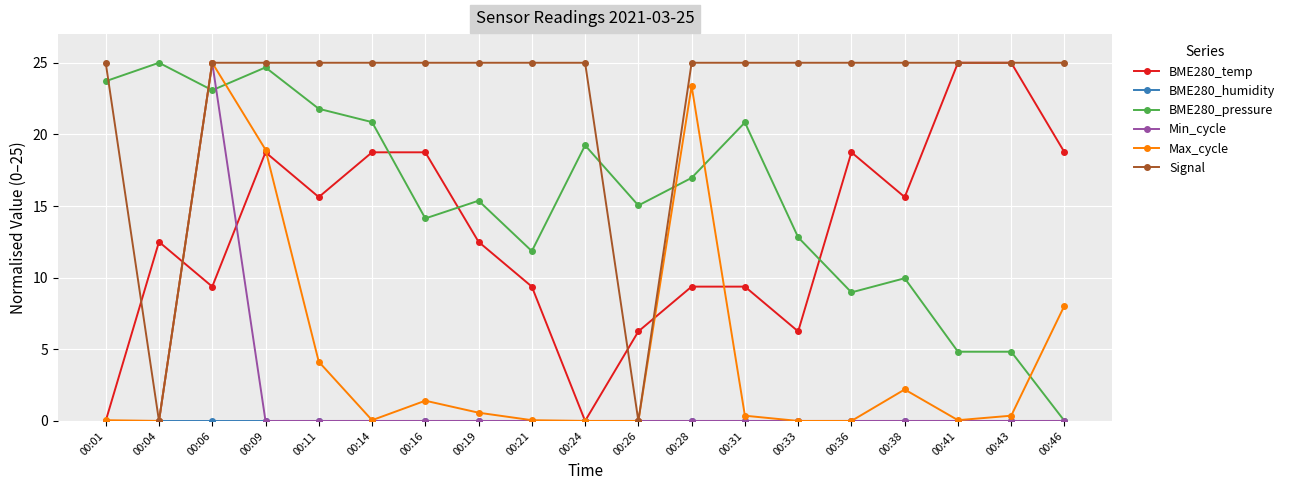

Is it true that Max_cycle equals 0.1 at 00:21?

True